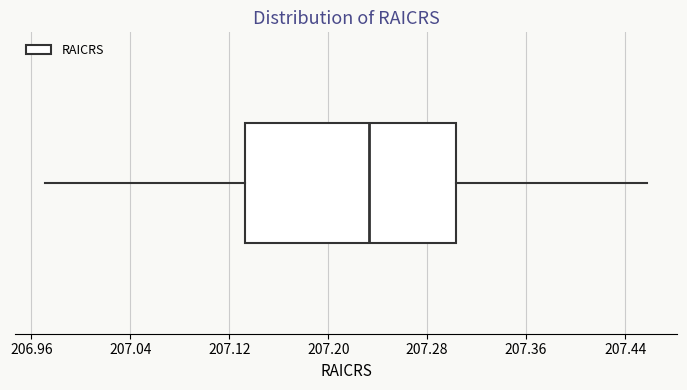

Read this box plot against the x-axis: the position of the median line, the range covered by the box, and the ends of both whiskers. The values are not printed on the chart, so give them approximately, as read against the axis.

median 207.23, box 207.13 to 207.30, whiskers 206.97 to 207.46